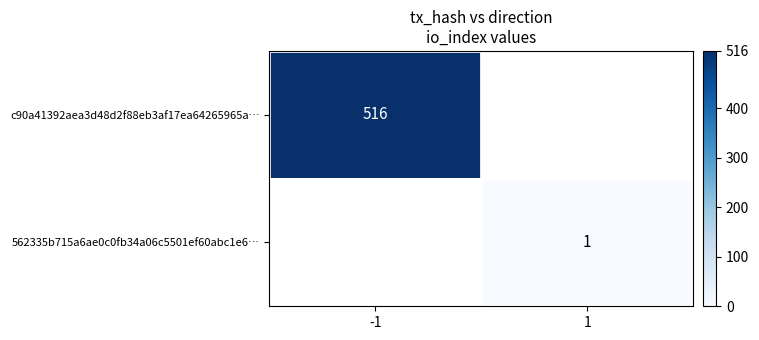

The value of c90a41392aea3d48d2f88eb3af17ea64265965a… at -1 is 516. True or false?

True